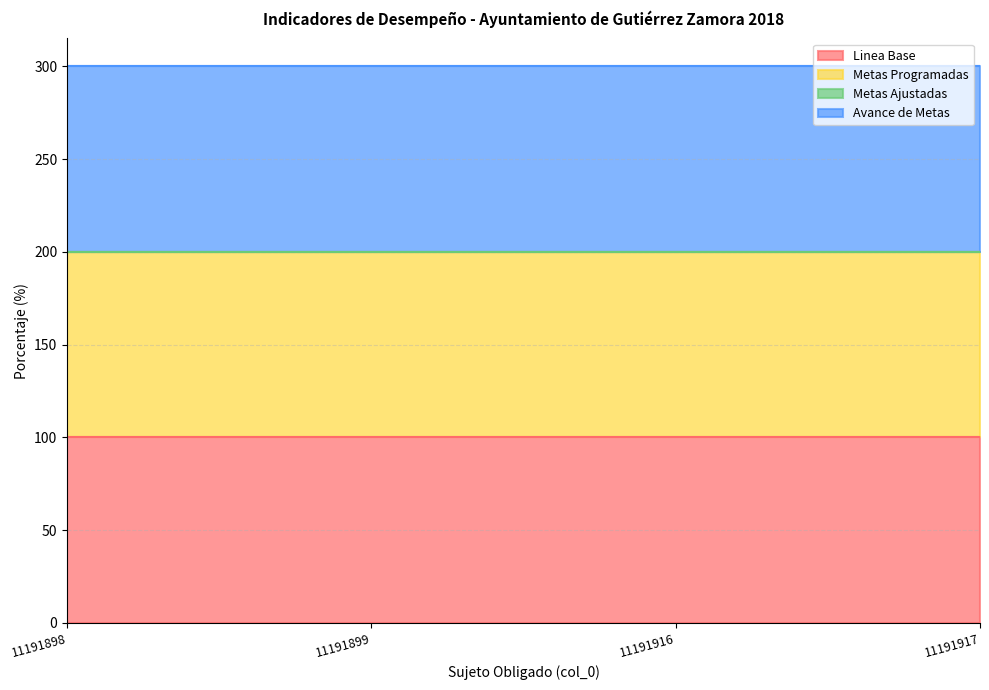

True or false: Avance de Metas has a value of 30 at 11191916.

False